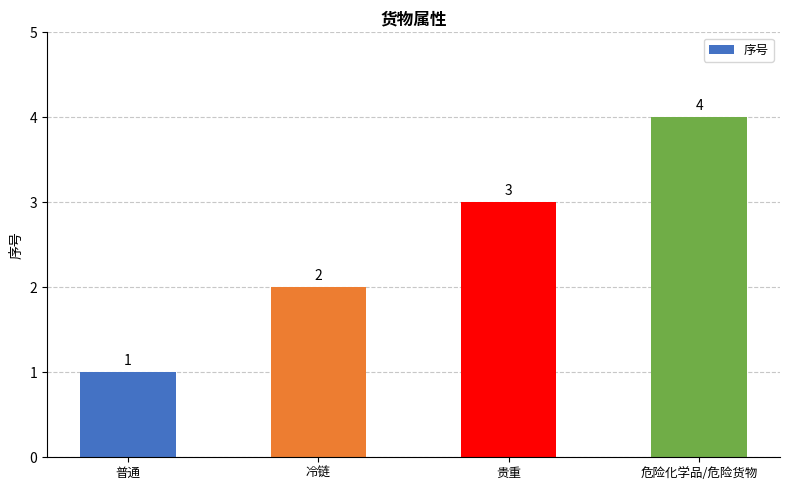

What value does the data have at 危险化学品/危险货物?

4